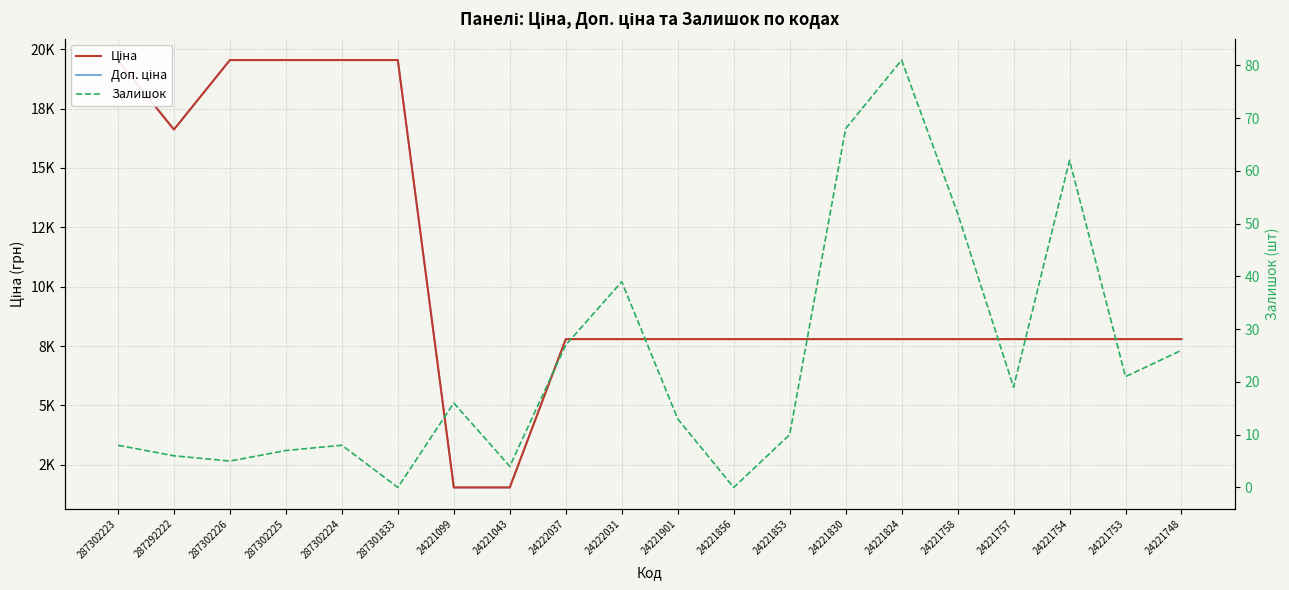

At which label does Ціна first exceed 7792?

287302223